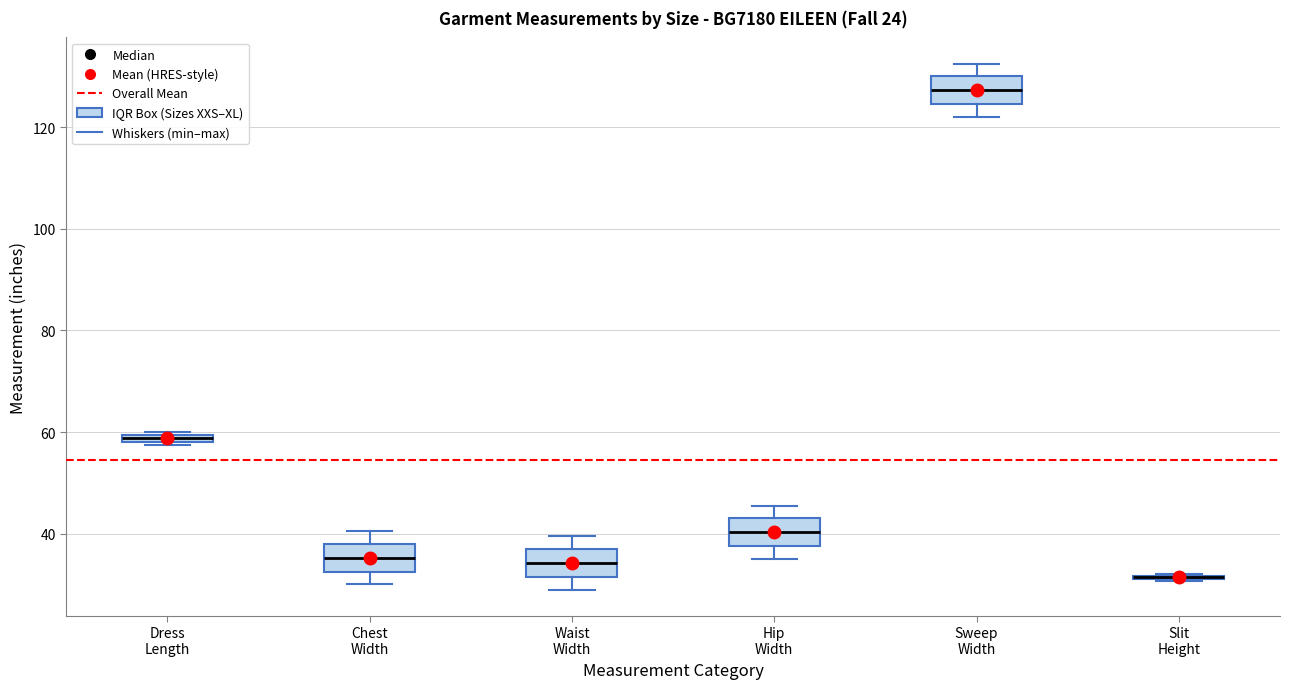

Where is the lower edge of the box for Chest Width on the y-axis? The values are not printed on the chart, so give them approximately, as read against the axis.

32